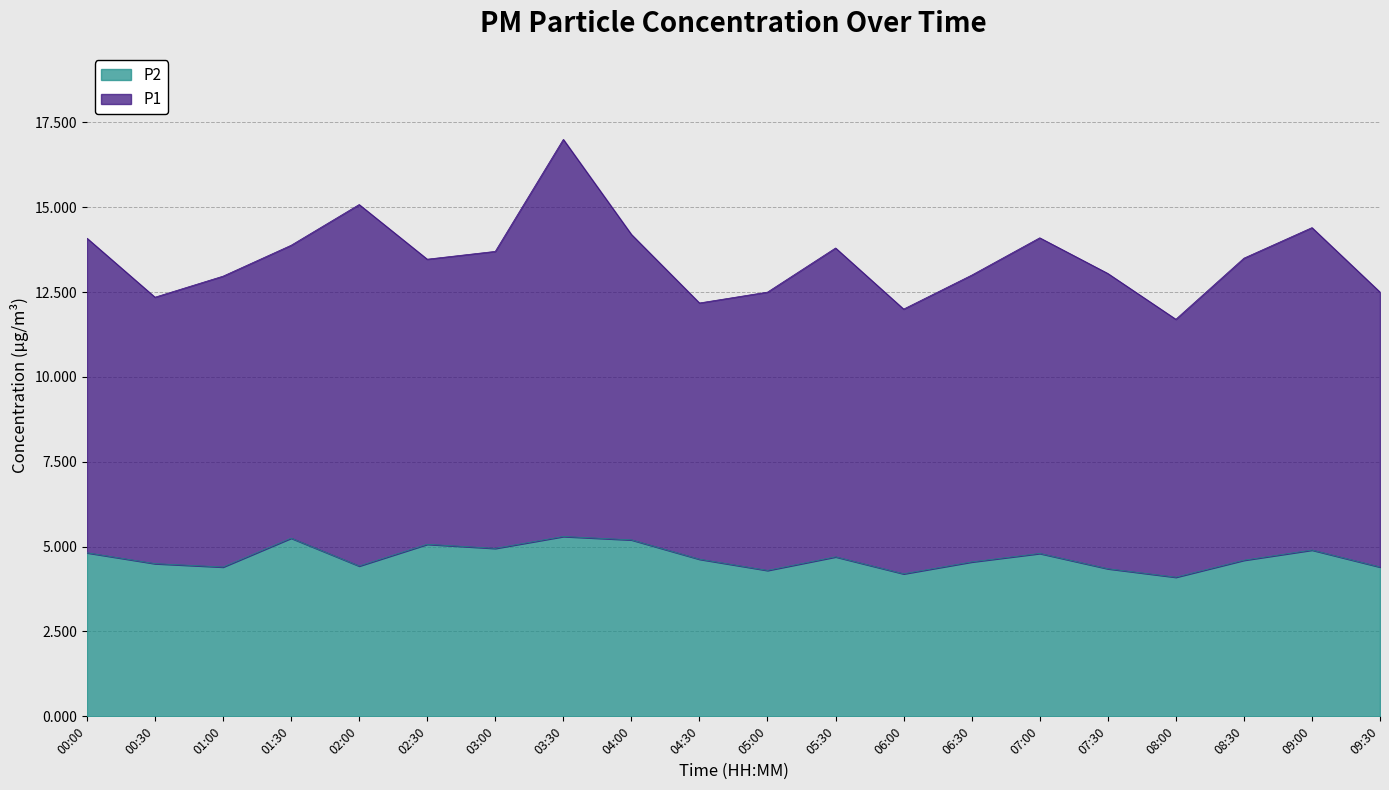

Reading left to right, extract all data points from this chart.

00:00=4.8	00:30=4.5	01:00=4.4	01:30=5.2	02:00=4.4	02:30=5.1	03:00=5.0	03:30=5.3	04:00=5.2	04:30=4.6	05:00=4.3	05:30=4.7	06:00=4.2	06:30=4.5	07:00=4.8	07:30=4.3	08:00=4.1	08:30=4.6	09:00=4.9	09:30=4.4